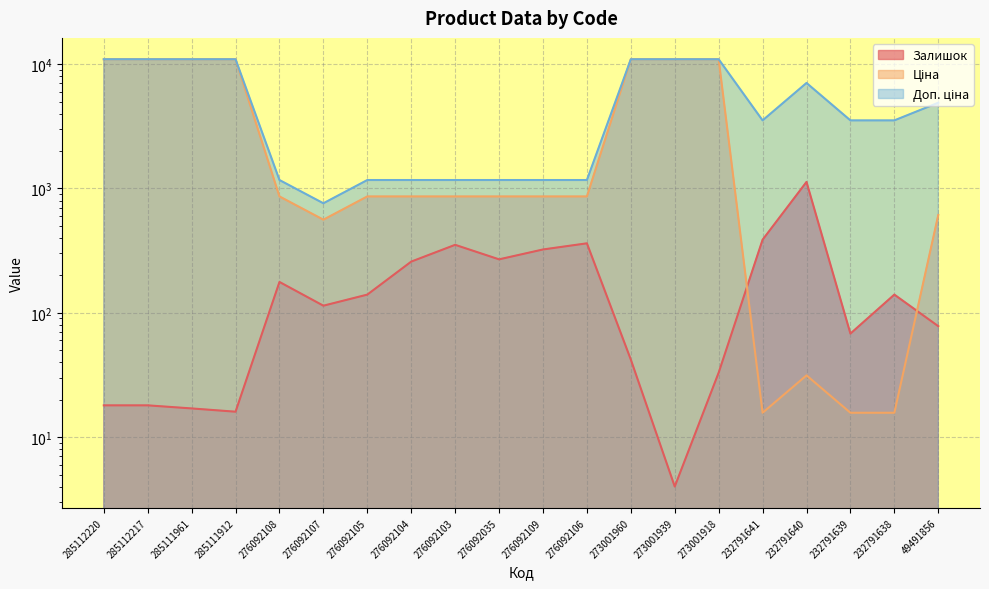

What position from the right is 276092035?

11